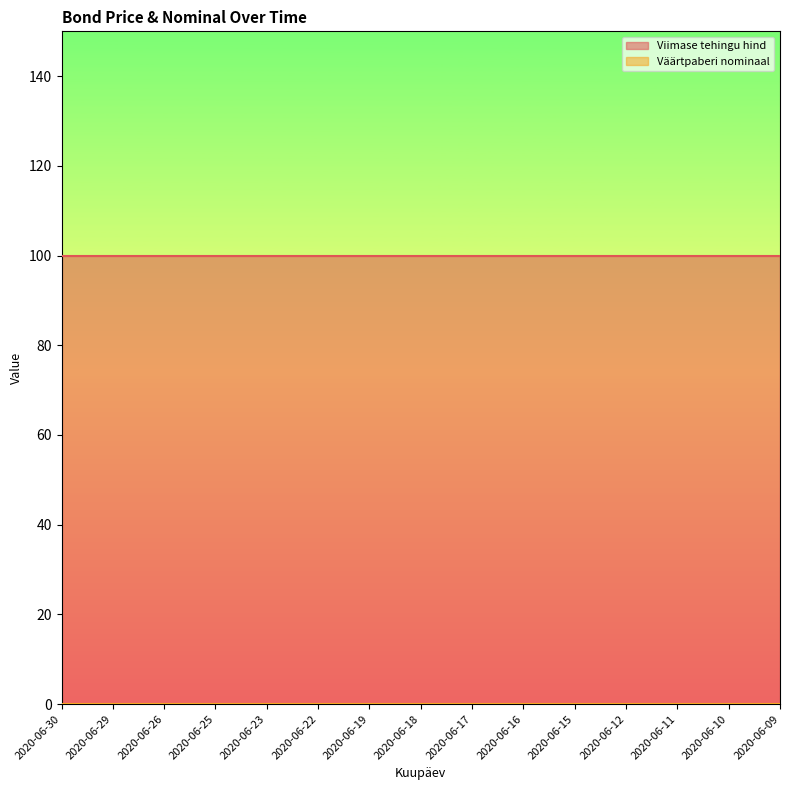

True or false: Väärtpaberi nominaal has more than 1 points higher than both neighbors.

False